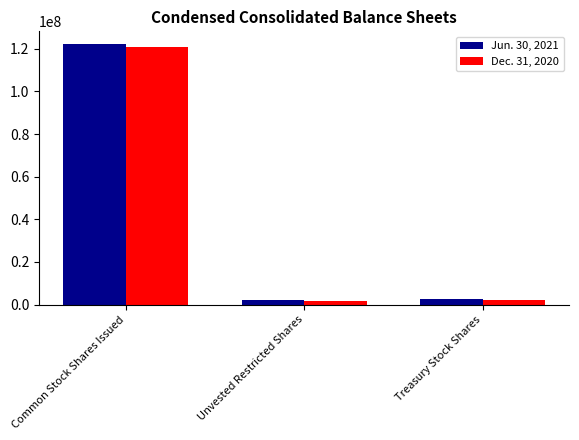

At which label does Dec. 31, 2020 first exceed 2321981?

Common Stock Shares Issued